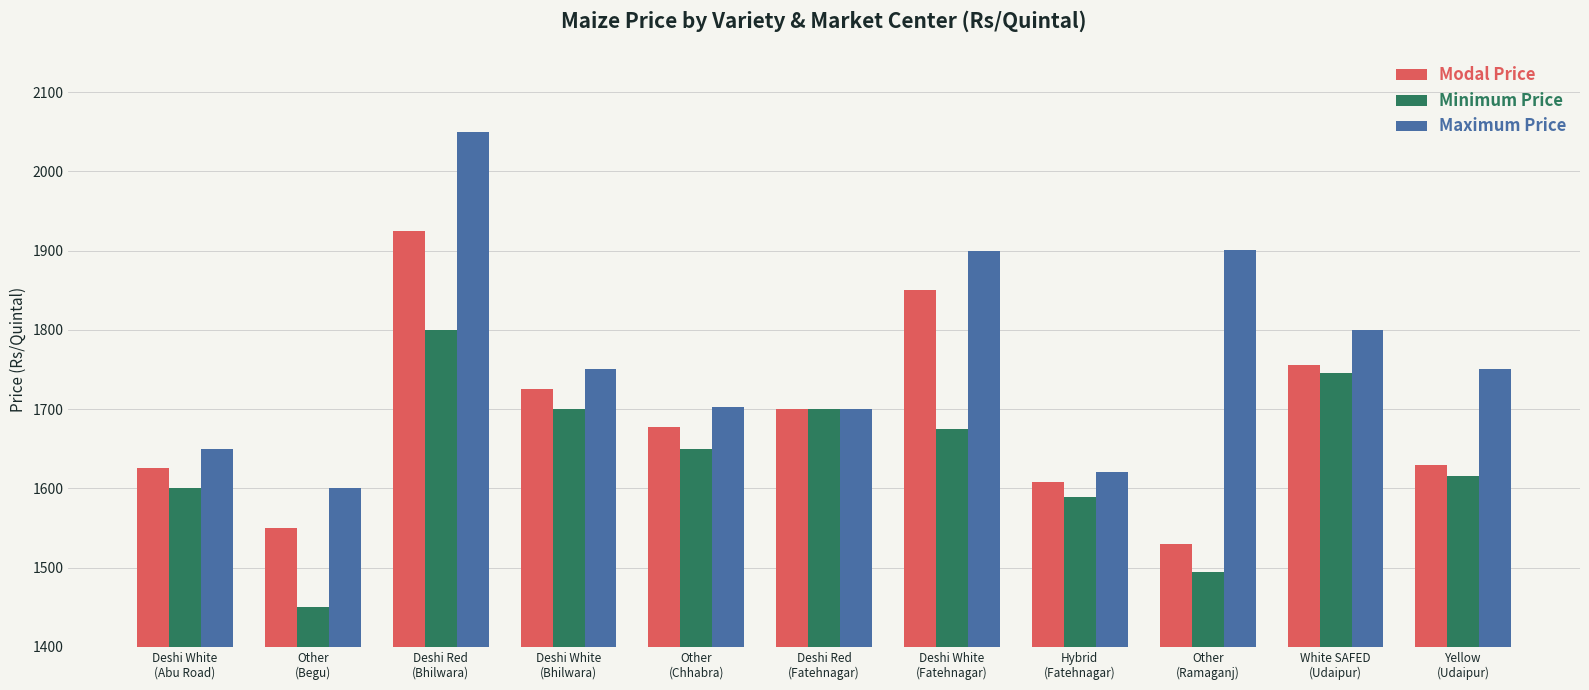

Is it true that Maximum Price equals 2050 at Deshi Red
(Bhilwara)?

True